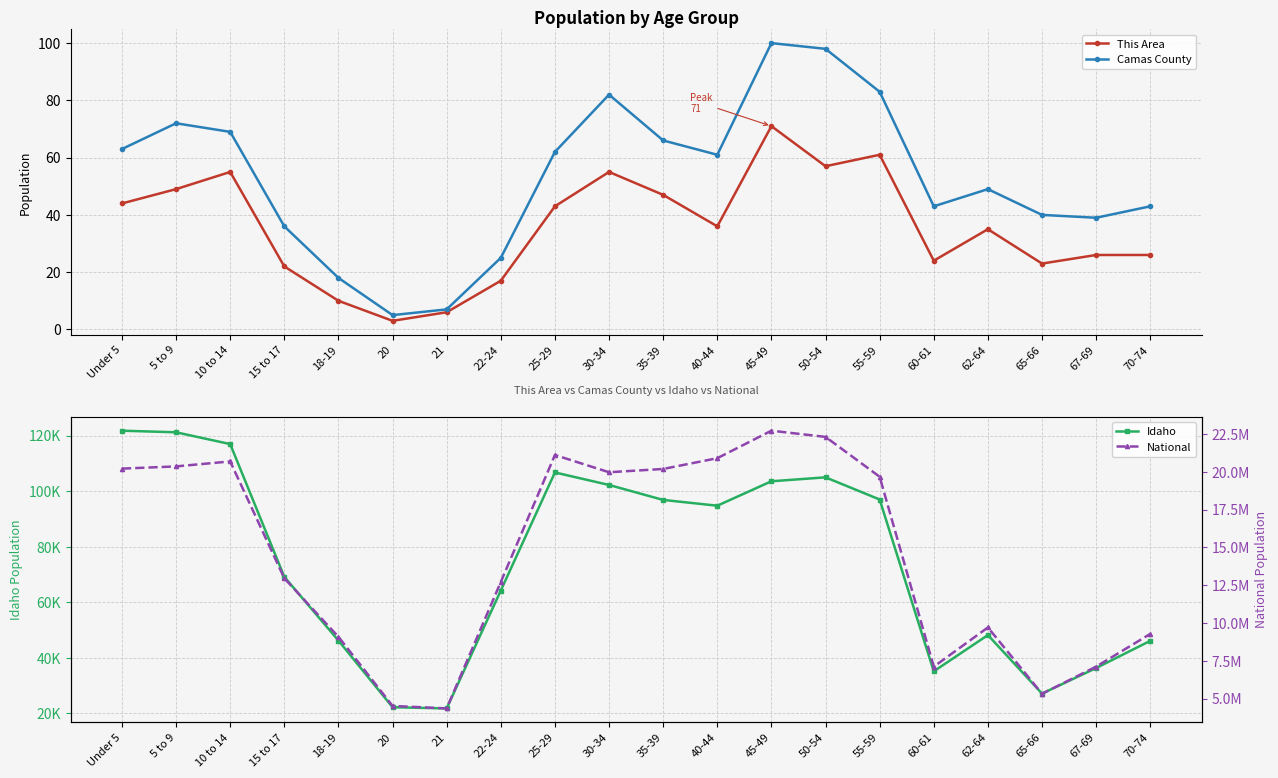

Where is the first local minimum for Idaho?

21